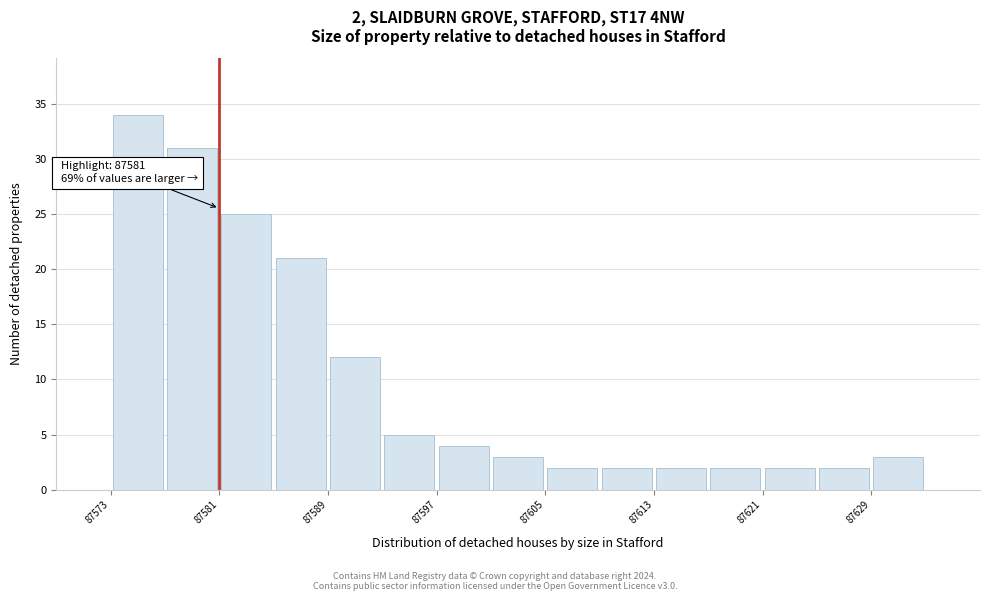

Over which range of the x-axis is the bar tallest?

87573 to 87577